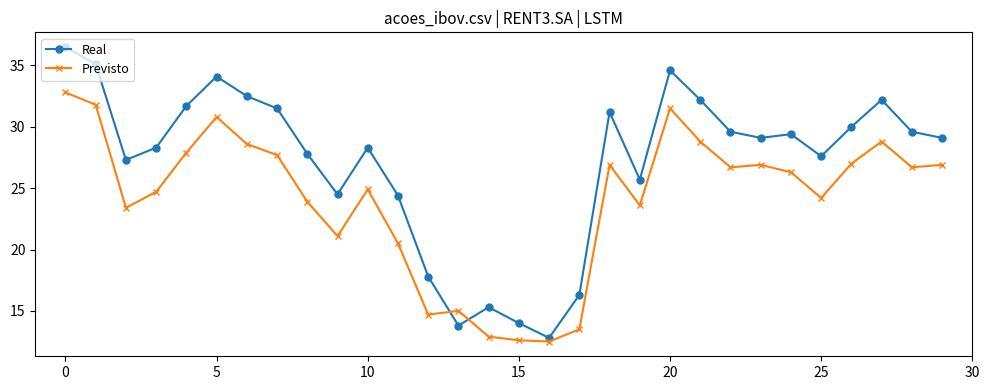

What is the sum of all Previsto values?

723.6